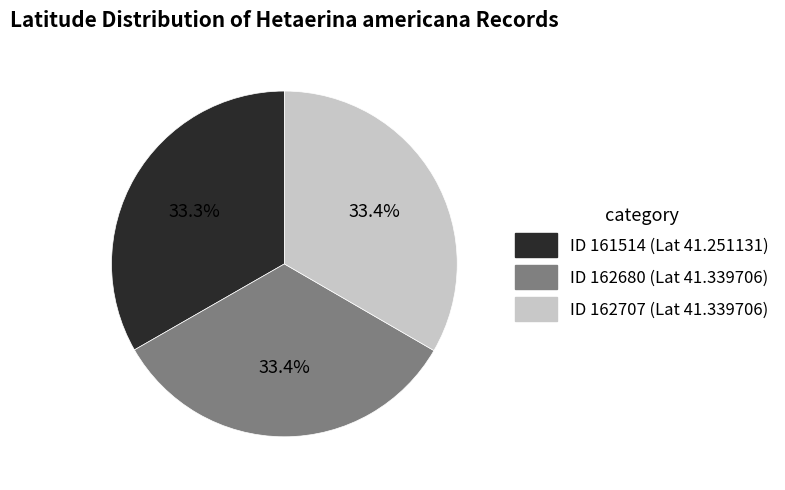

Is there a majority slice in this chart?

No